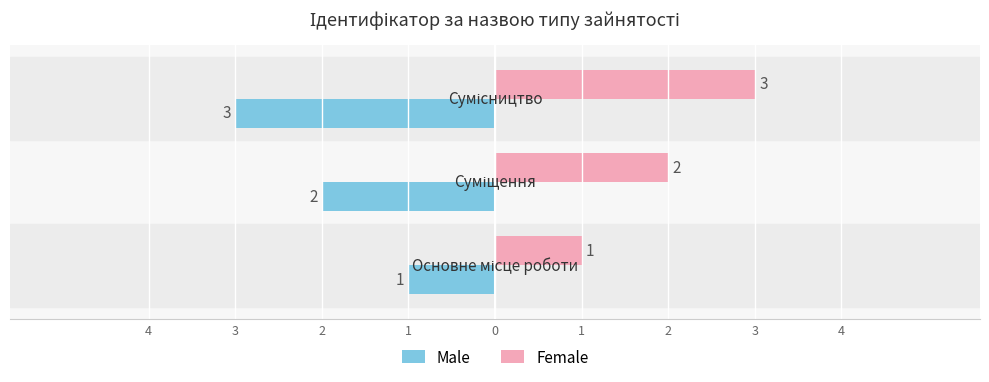

What is the difference between the second highest and minimum values in the Female series?

1